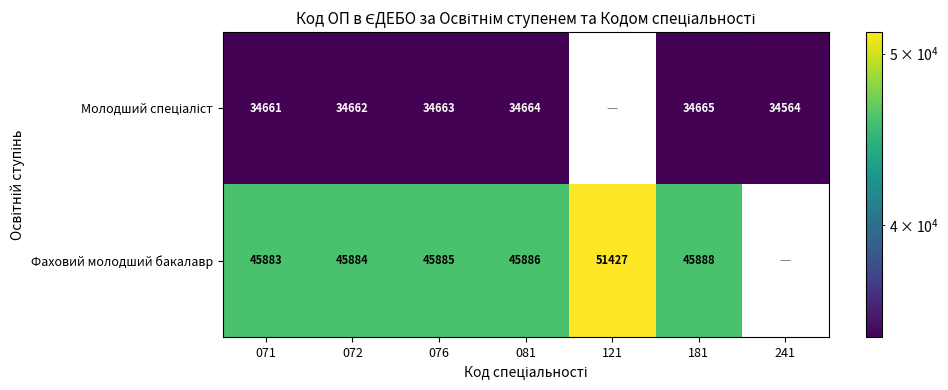

How many categories are shown in the chart?

7